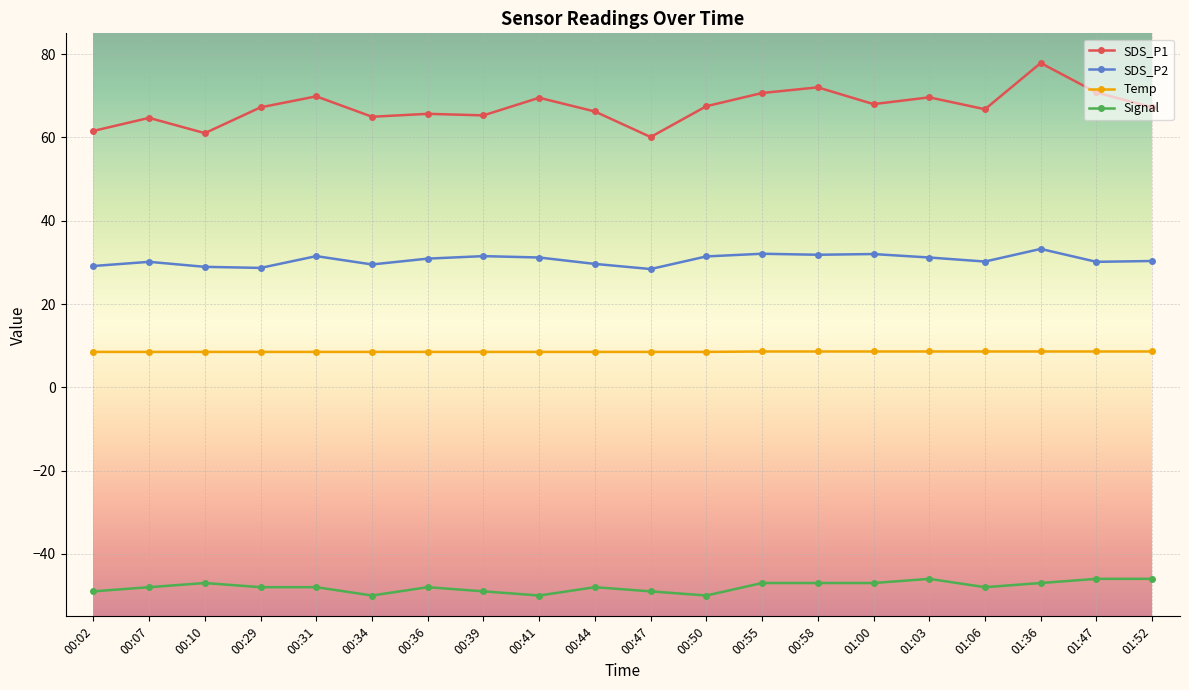

What is the sum of the Temp values at 00:50 and 00:47?

17.0